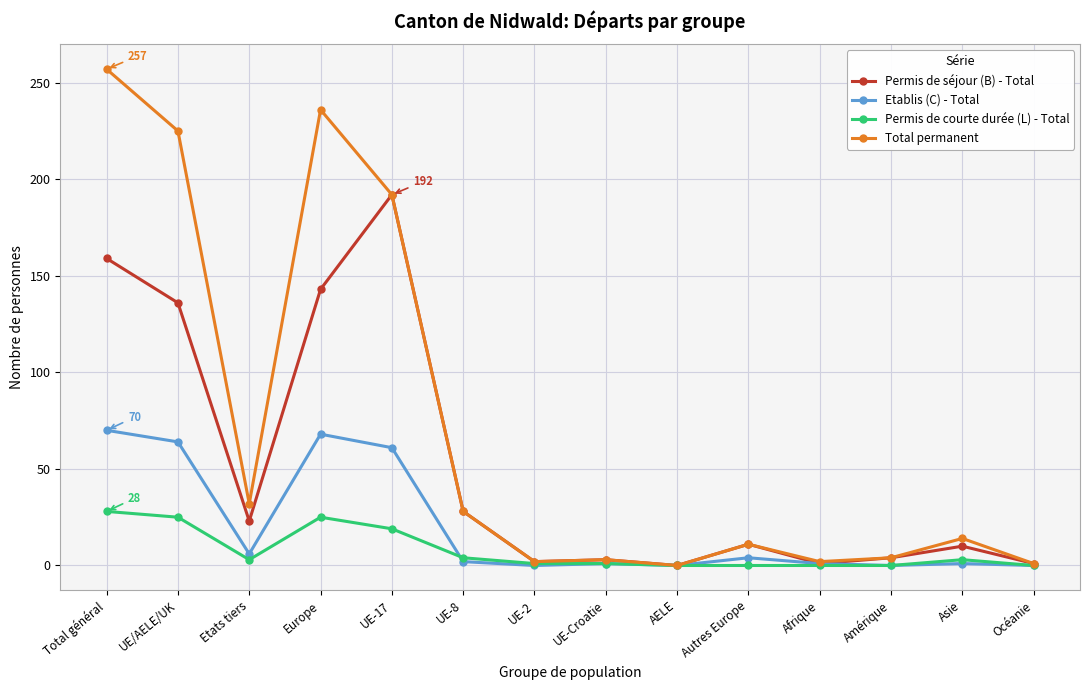

Which series has the widest spread of values?

Total permanent